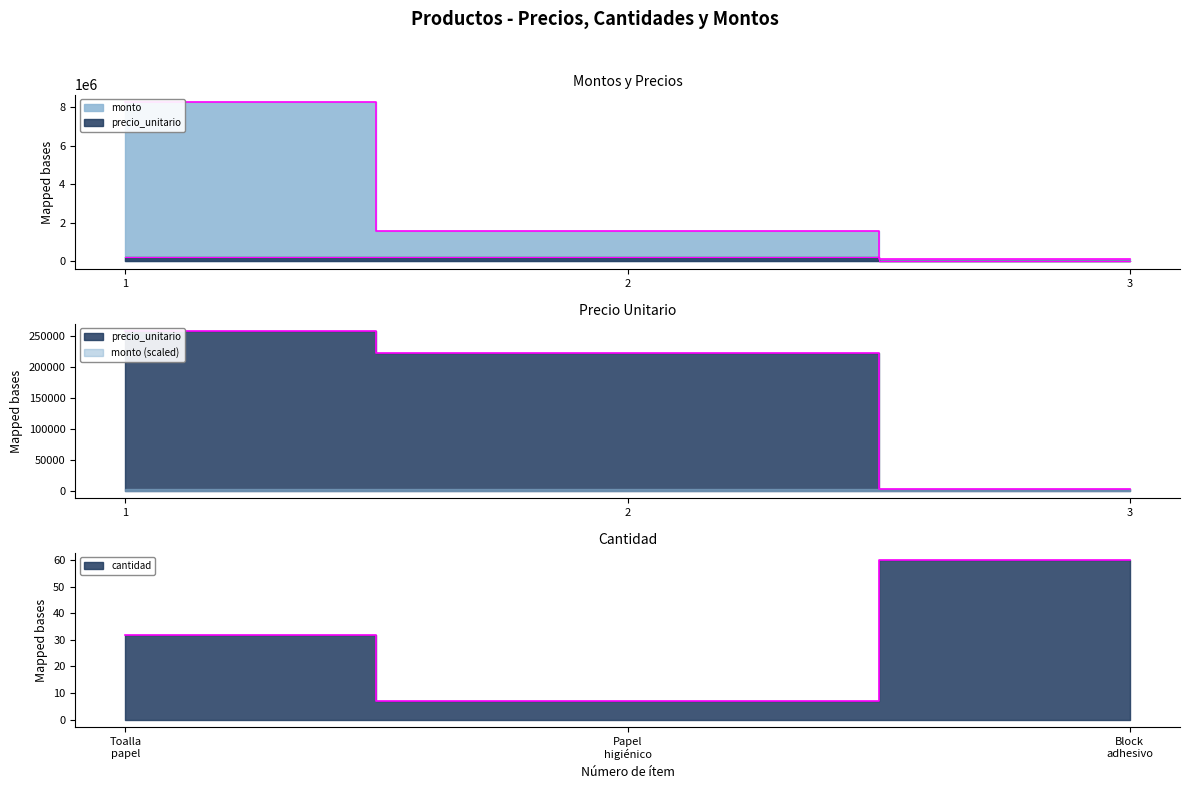

Is it true that monto equals 34007 at 3?

False